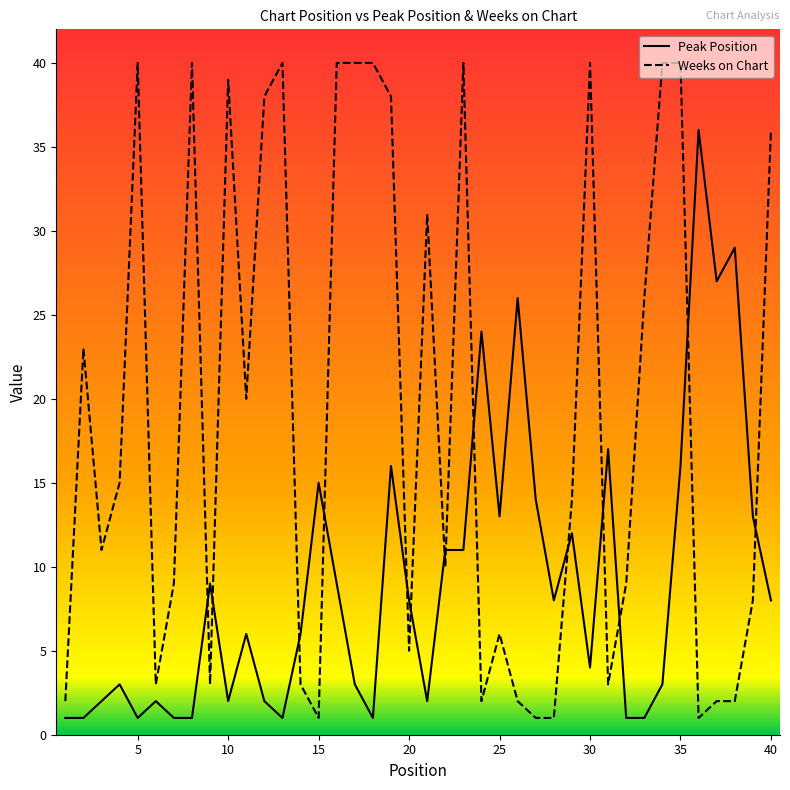

What is the maximum value for Peak Position?

36